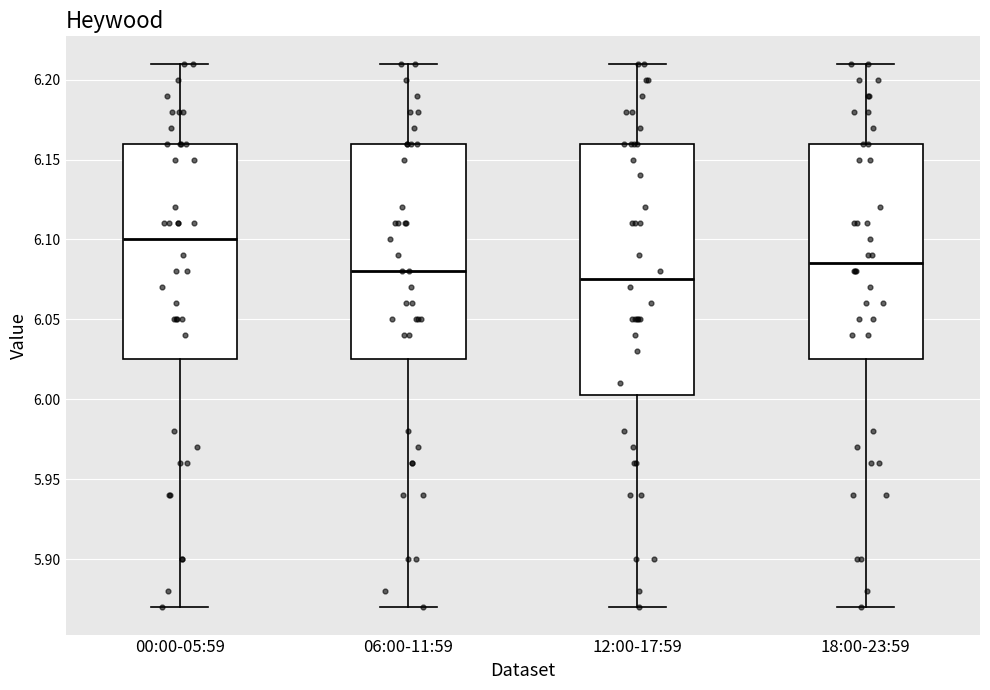

Which box's median line is the highest?

00:00-05:59